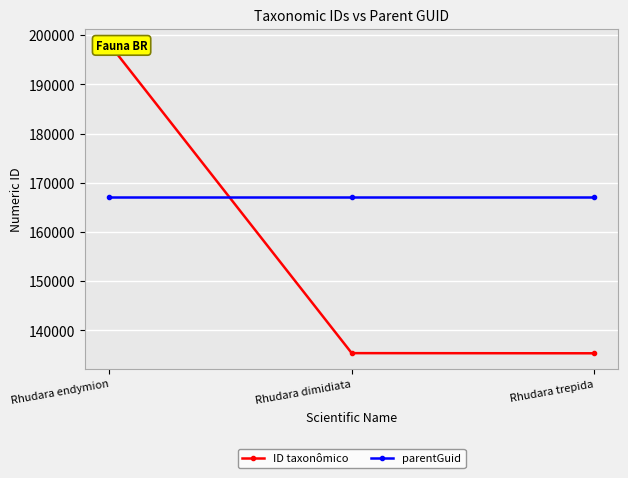

At how many categories does at least one series exceed 138508?

3